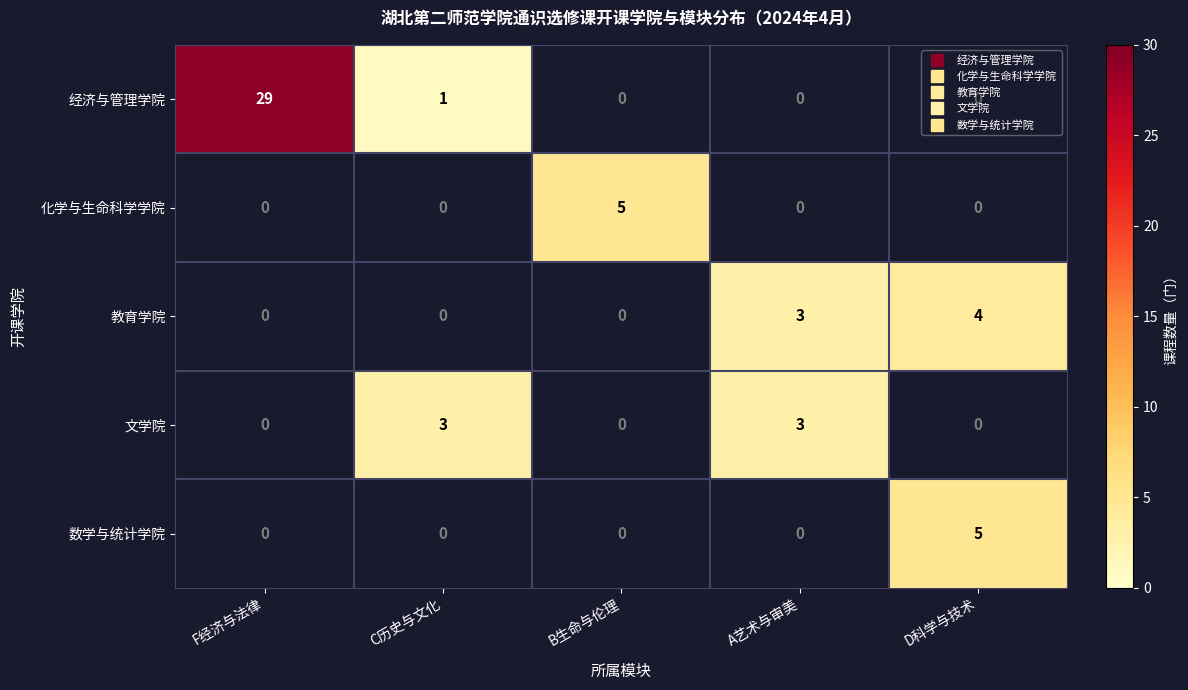

Is the value of 化学与生命科学学院 at A艺术与审美 greater than the value of 经济与管理学院 at F经济与法律?

No